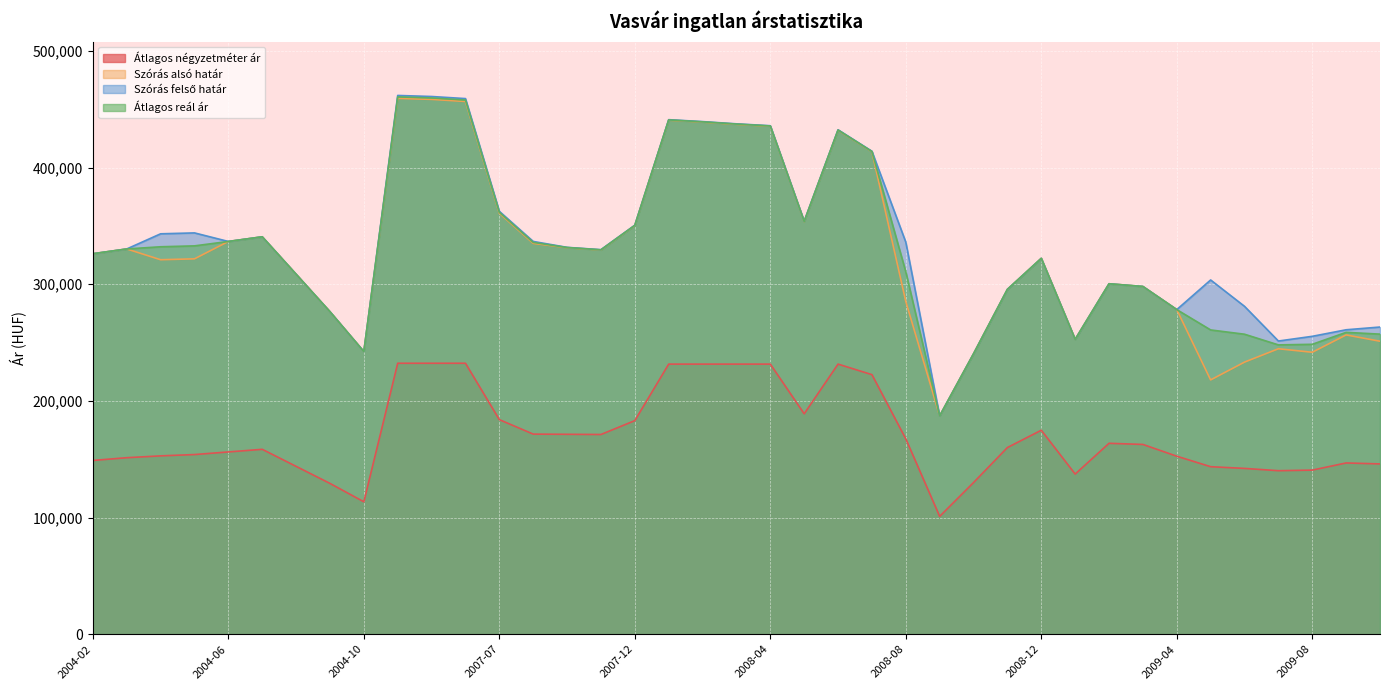

What is the greatest value displayed?

461753